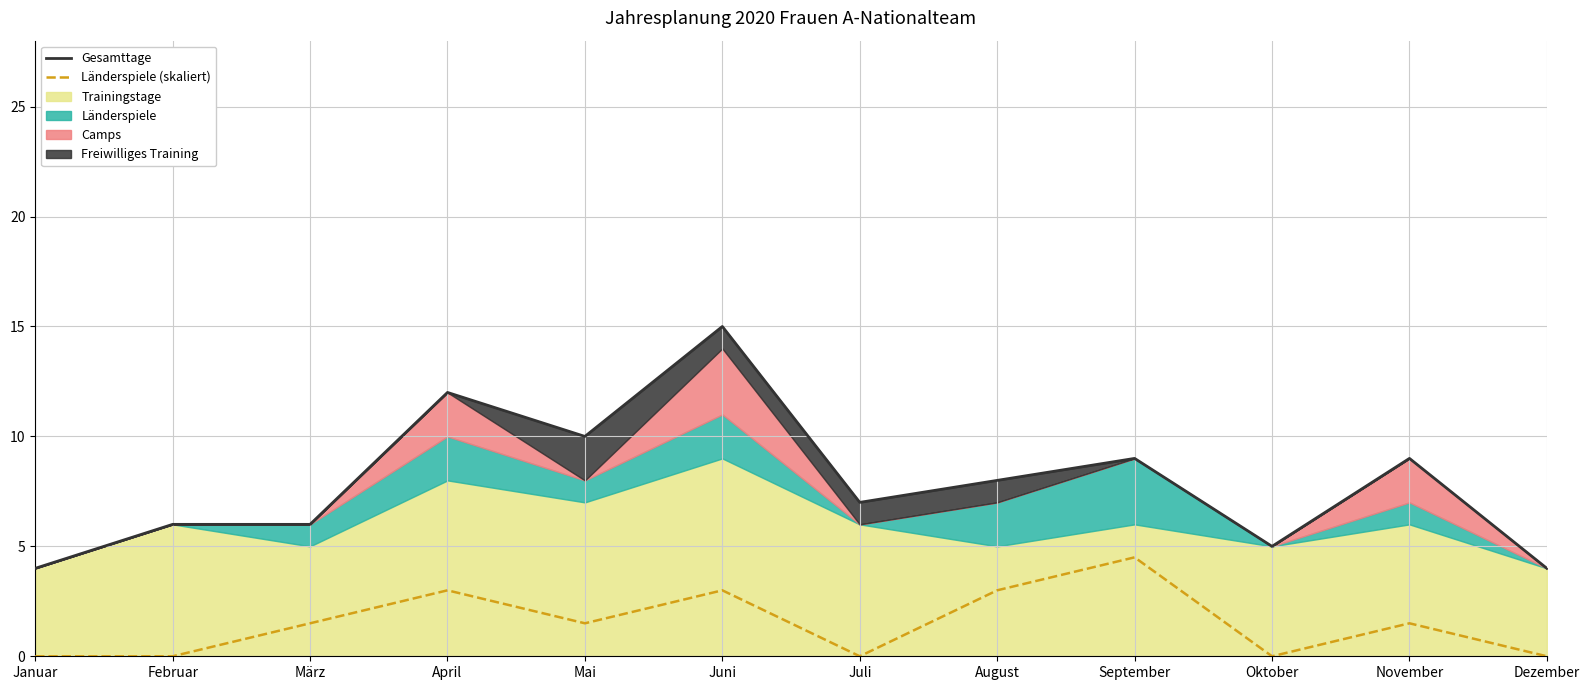

At which label does Gesamttage reach its minimum?

Januar